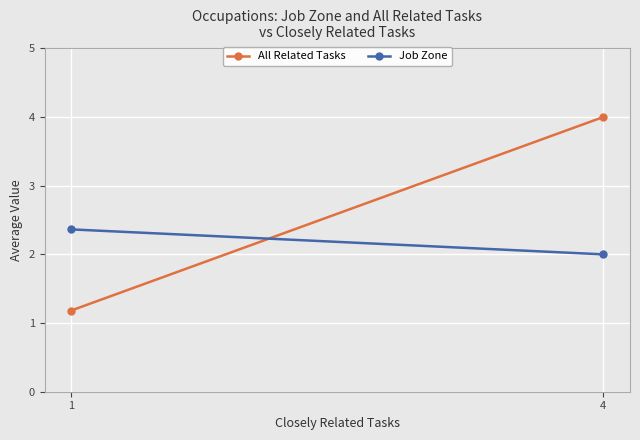

Where is All Related Tasks nearest to the value 2?

1